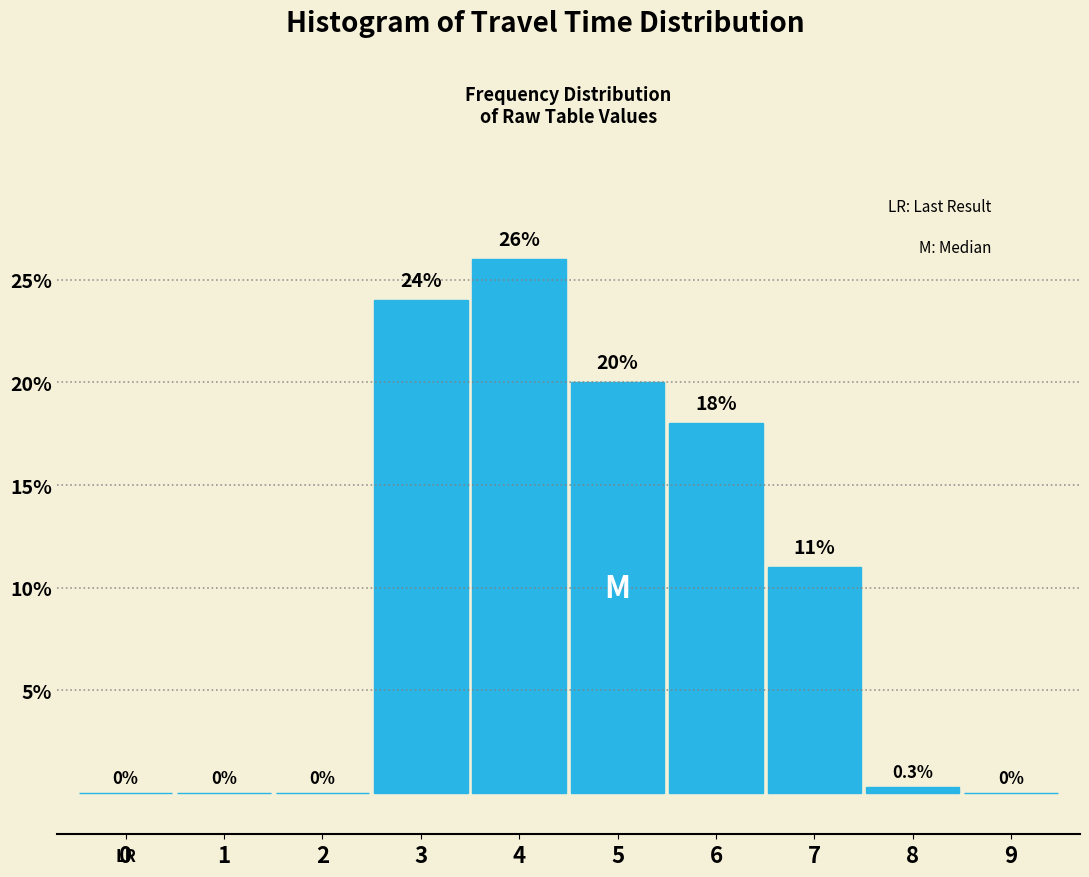

Reading left to right, what are all the values shown in this chart?

0=0.0	1=0.0	2=0.0	3=24.0	4=26.0	5=20.0	6=18.0	7=11.0	8=0.3	9=0.0